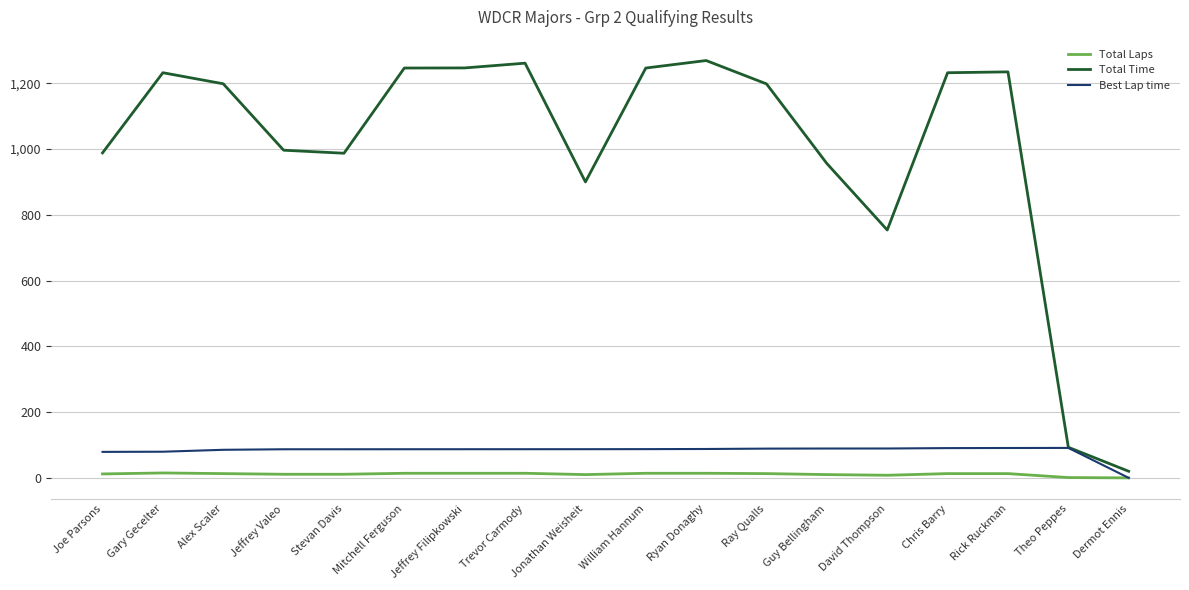

True or false: Total Laps and Total Time intersect in this chart.

False